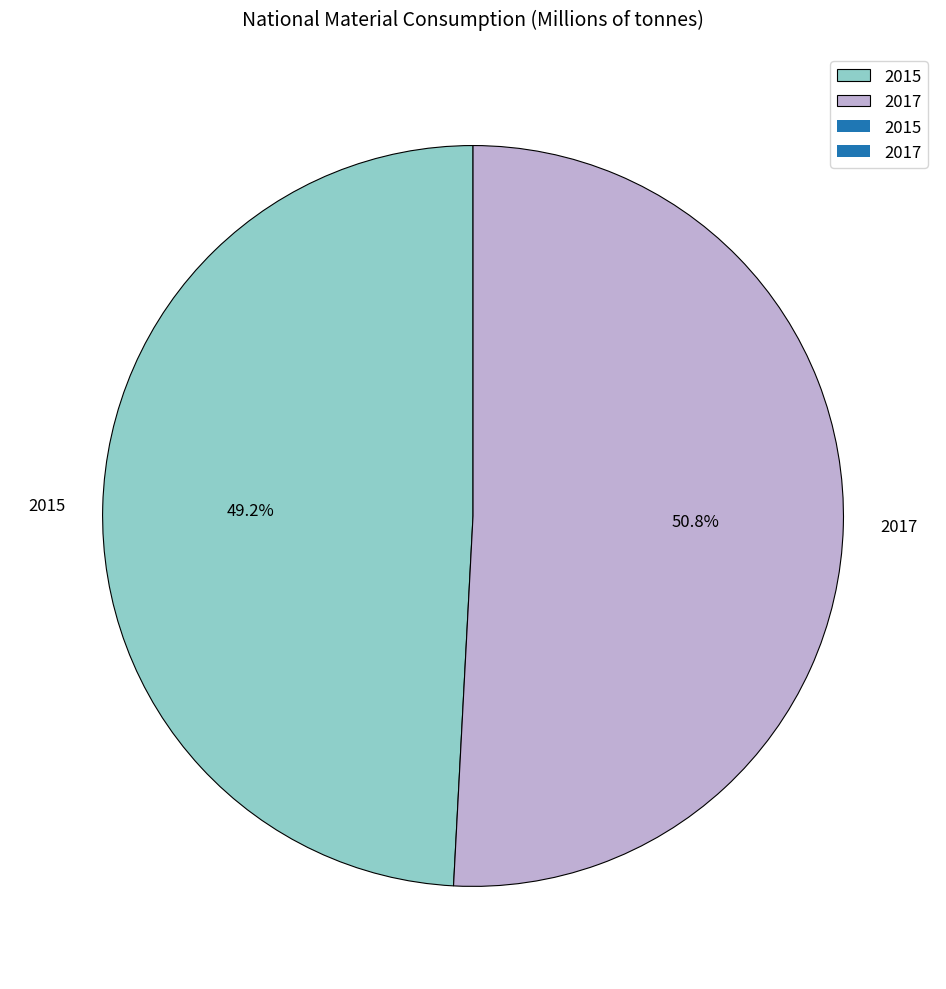

How many segments does this pie chart have?

2